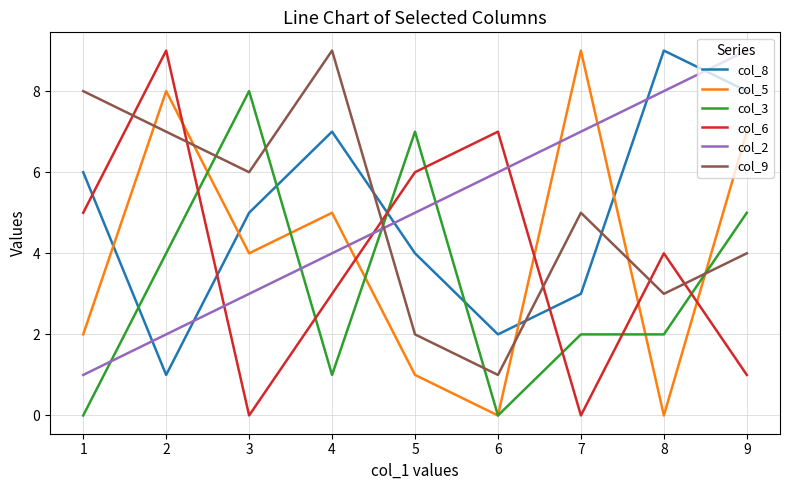

The col_6 series shows 6 at 5. True or false?

True